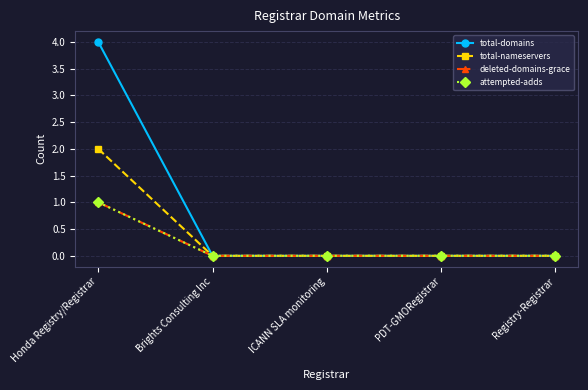

Rank the series at PDT-GMORegistrar from lowest to highest value.

total-domains, total-nameservers, deleted-domains-grace, attempted-adds